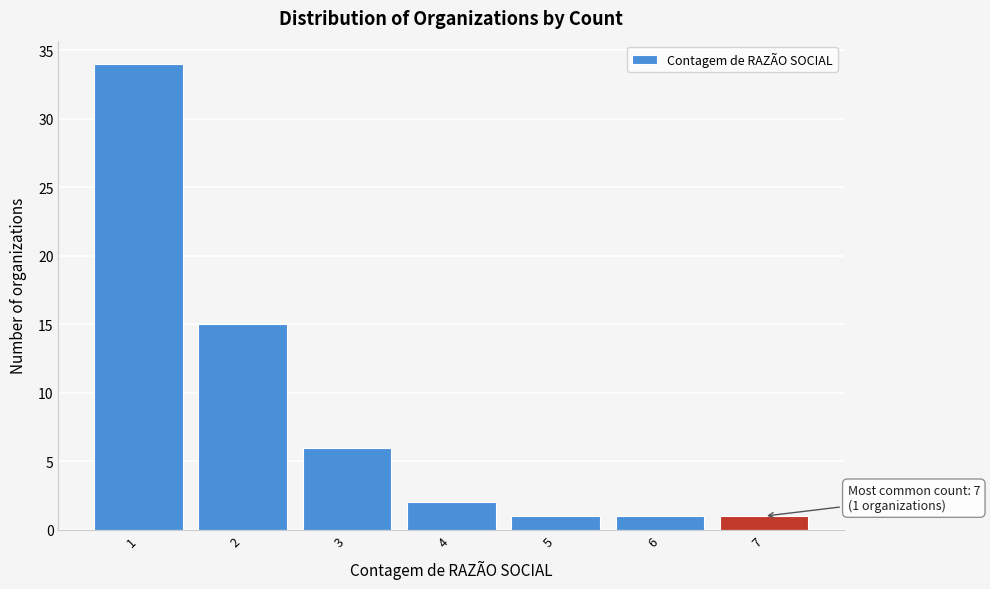

Reading left to right, transcribe all the data shown in this chart.

1=34	2=15	3=6	4=2	5=1	6=1	7=1